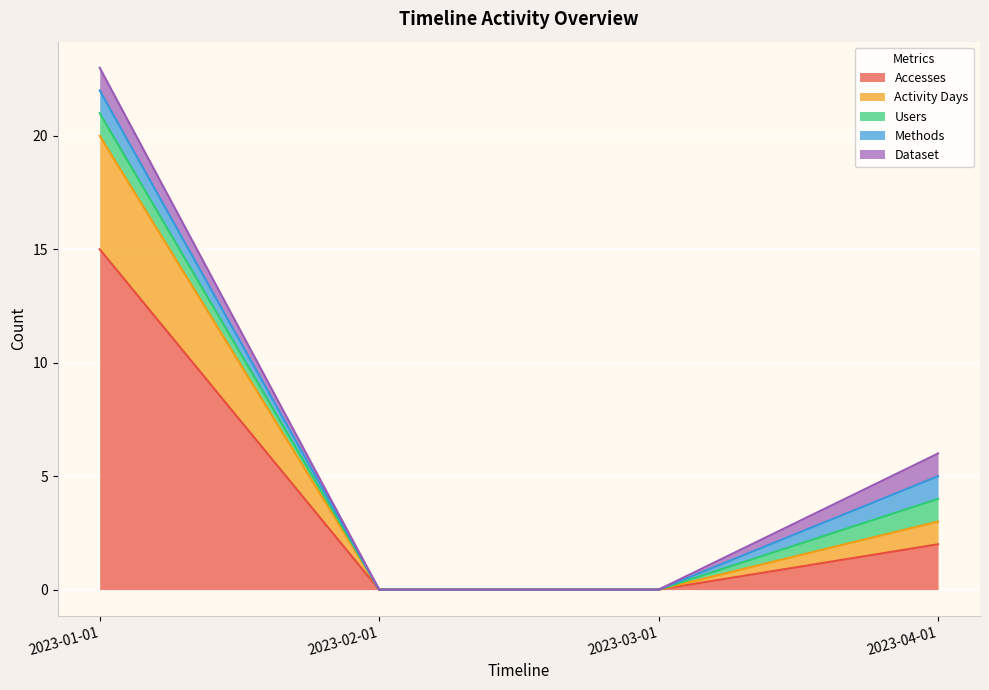

Reading right to left, list all the values displayed in this chart.

Accesses: 2	0	0	15
Activity Days: 1	0	0	5
Users: 1	0	0	1
Methods: 1	0	0	1
Dataset: 1	0	0	1